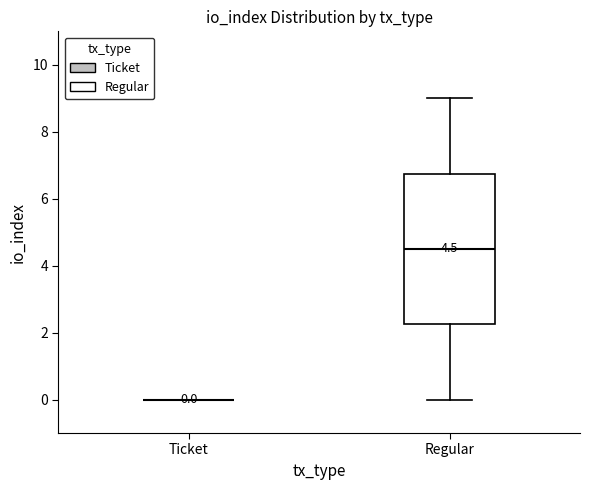

Which box is the tallest, from its lower edge to its upper edge?

Regular